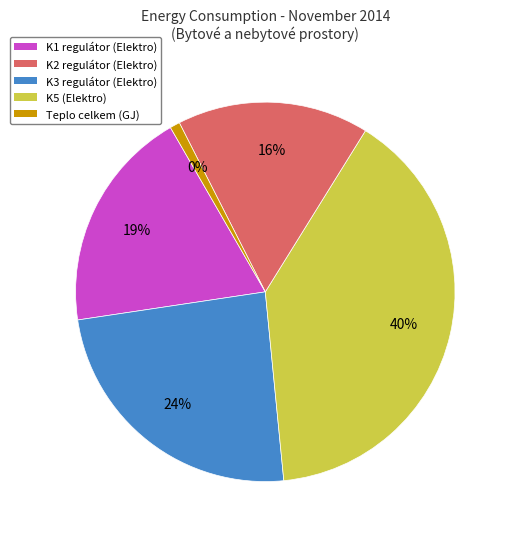

To the nearest percent, what is the difference between the K3 regulátor (Elektro) and K 2 (Teplo) slice percentages?

24%